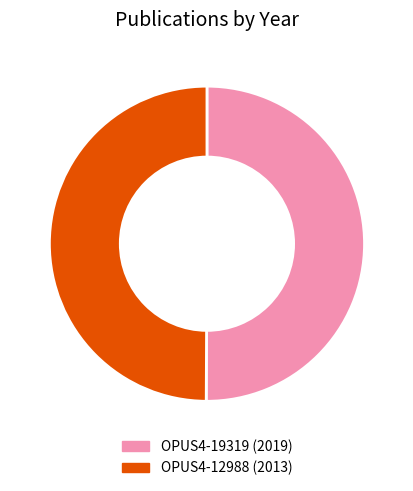

How many segments does this pie chart have?

2